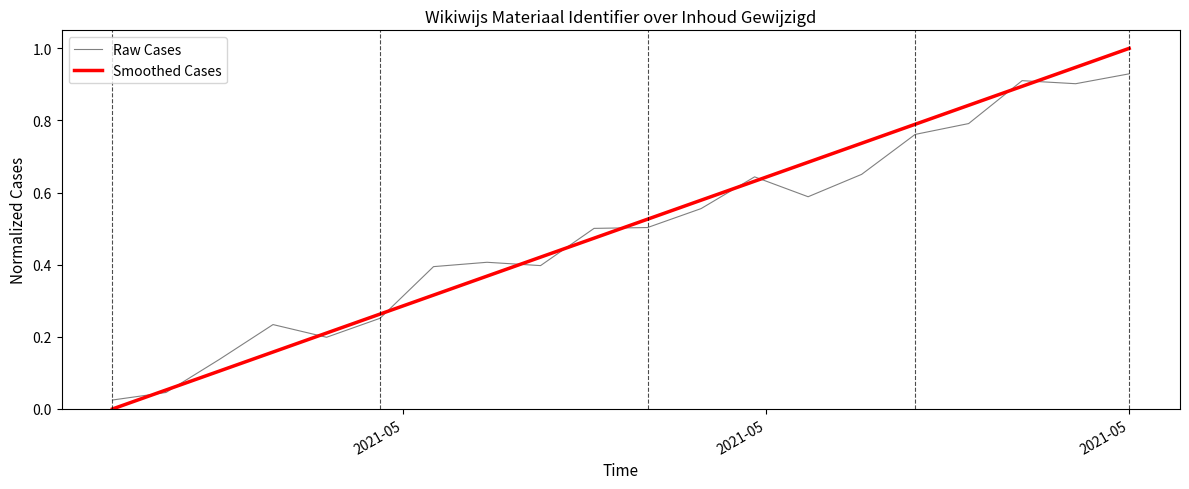

What are all the series names shown in the legend?

Raw Cases, Smoothed Cases